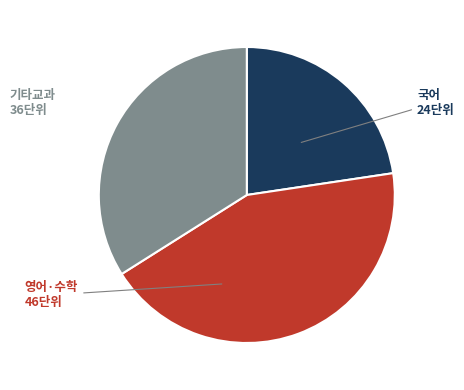

Does any single category account for the majority?

No